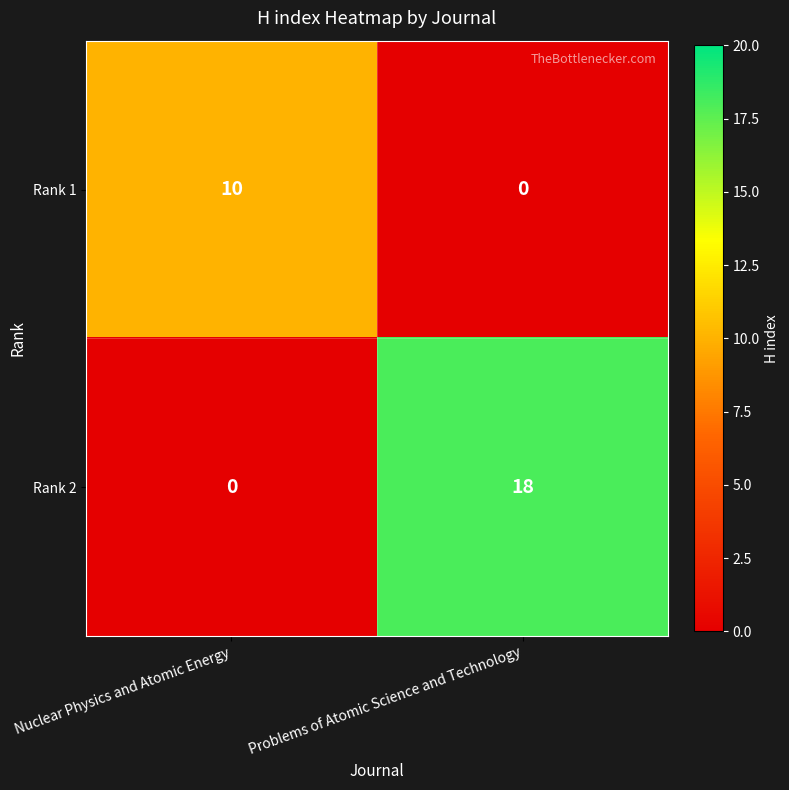

What is the total value across all series at Nuclear Physics and Atomic Energy?

10